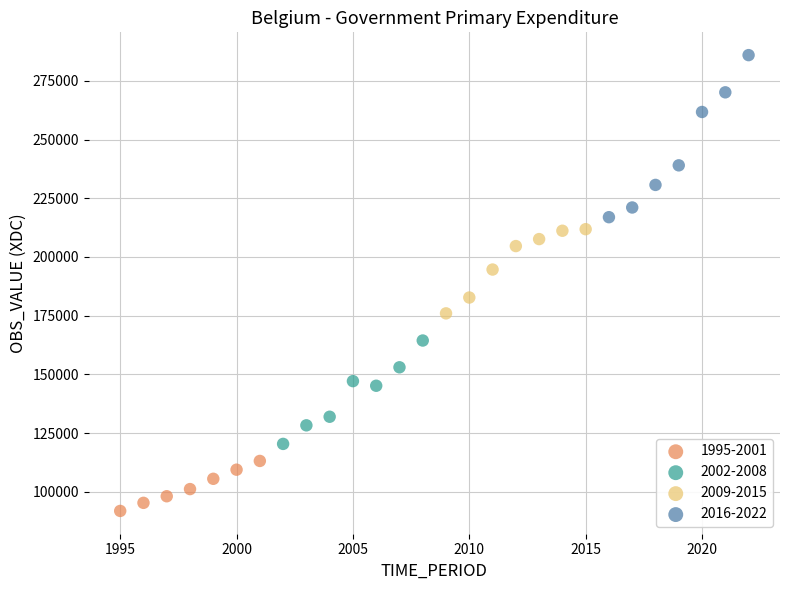

What are all the series names shown in the legend?

1995-2001, 2002-2008, 2009-2015, 2016-2022